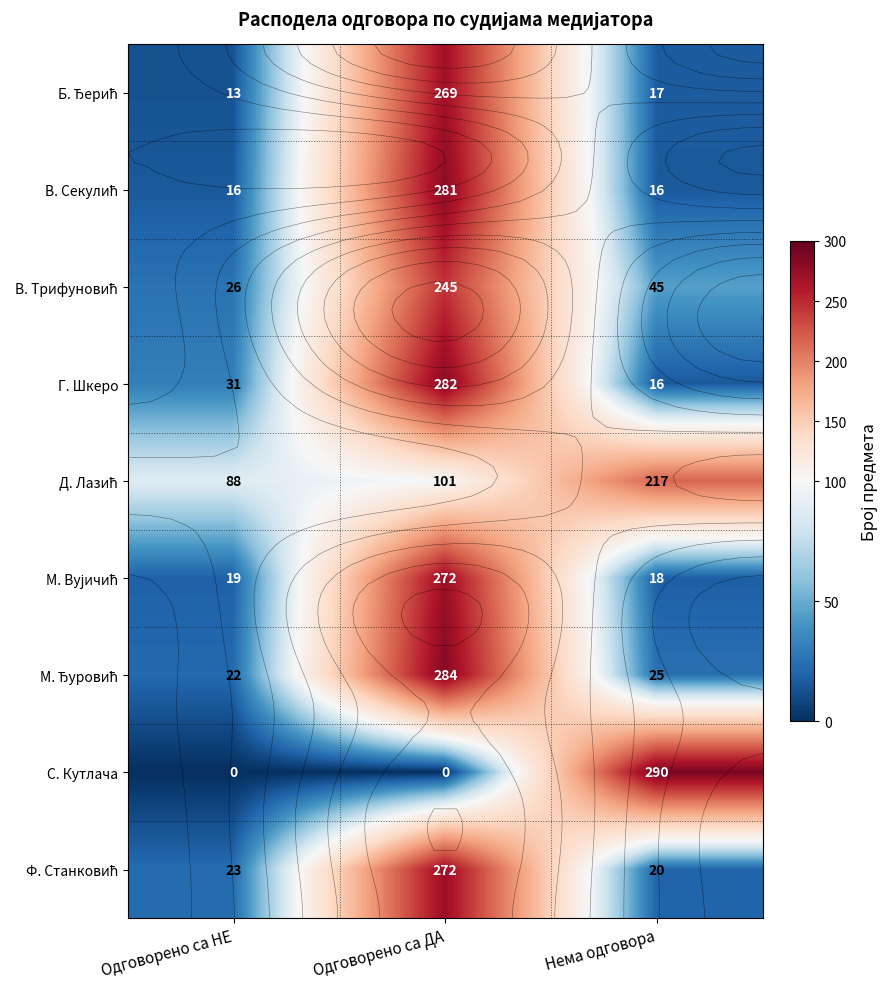

At which category does the chart reach its minimum across all series?

Одговорено са НЕ